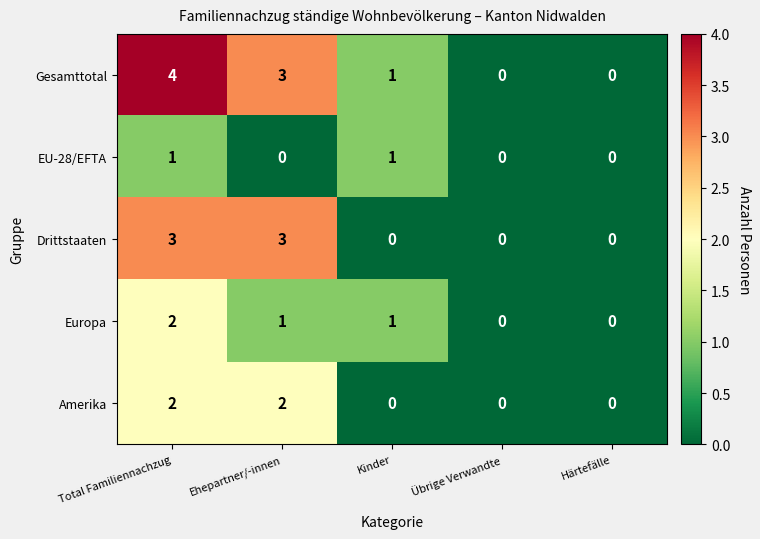

How many Gesamttotal values are between 0 and 3?

4